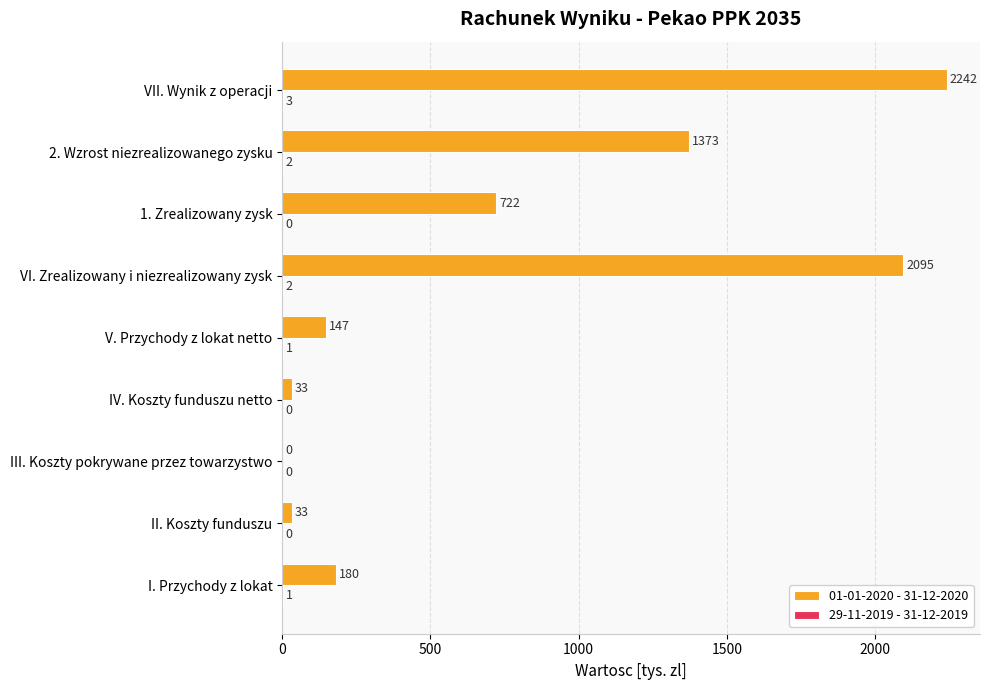

What is the sum of all 01-01-2020 - 31-12-2020 values?

6825